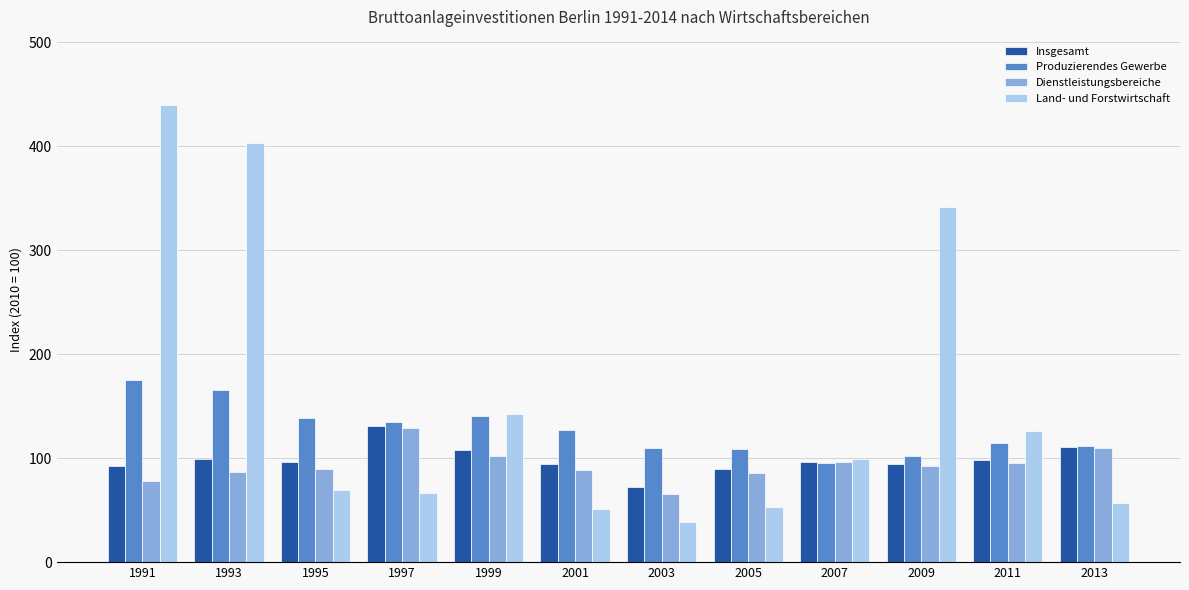

How many groups of bars are there?

12